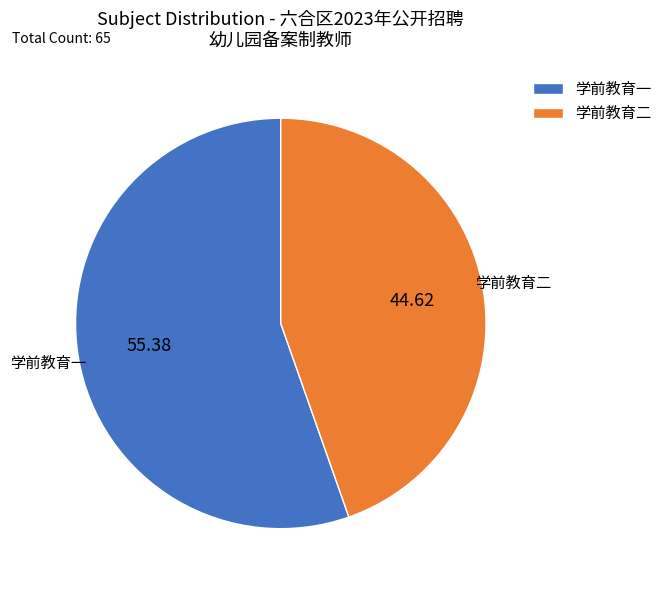

Is 学前教育一 the majority of the pie?

Yes